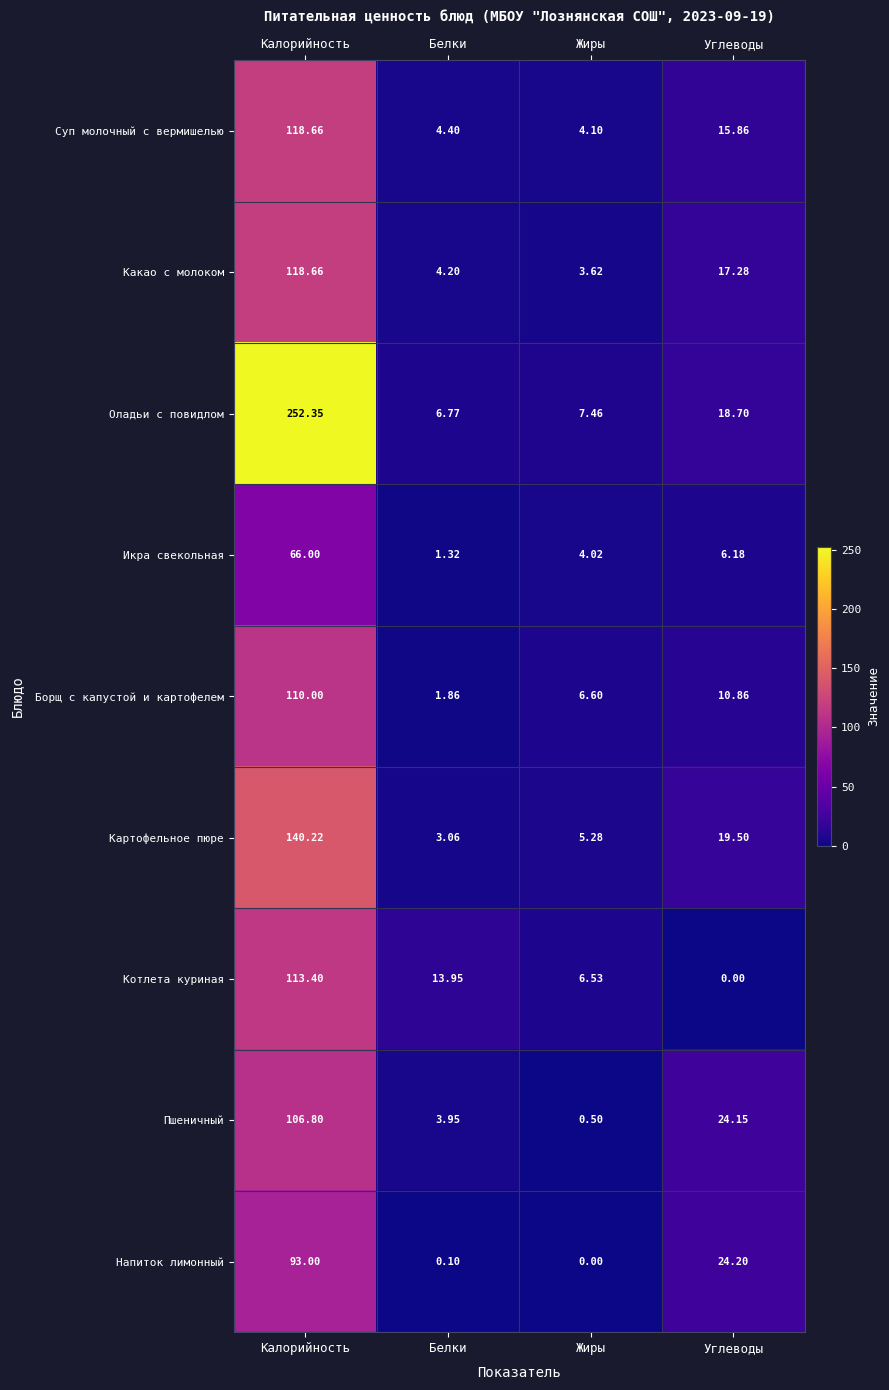

Which series has the widest spread of values?

Оладьи с повидлом